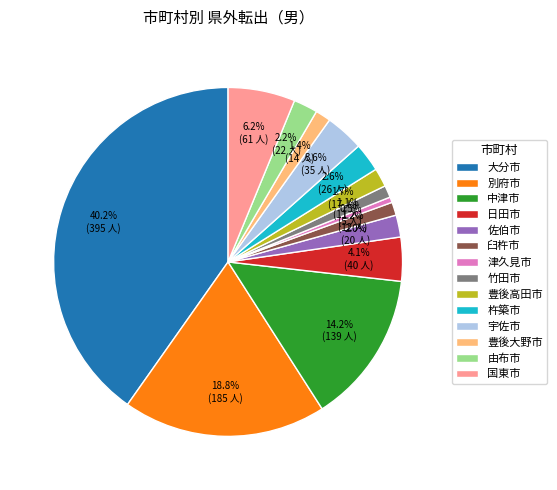

What percentage is NOT represented by 杵築市?

97.4%